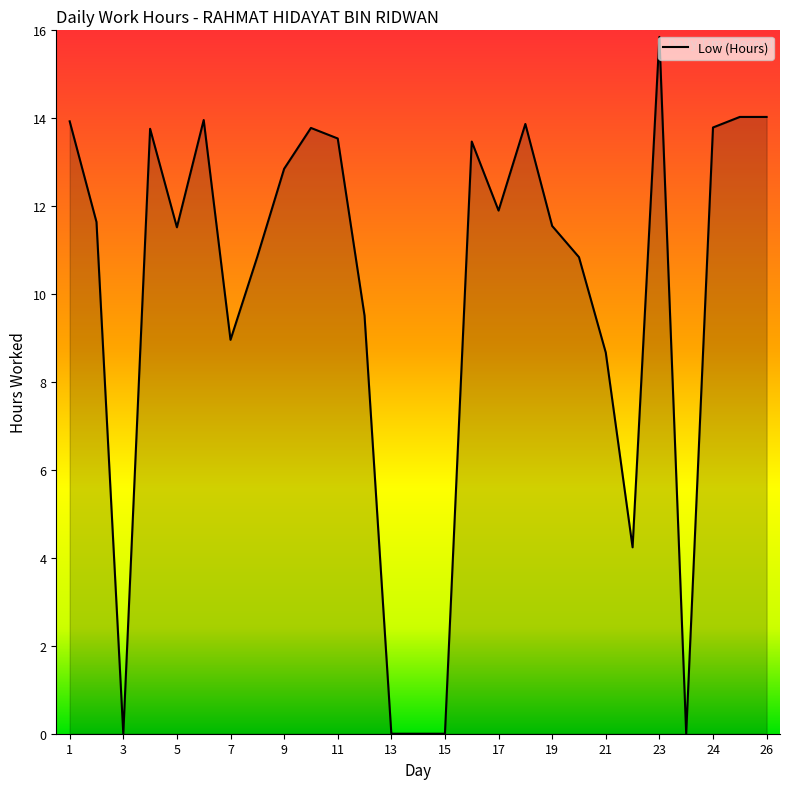

At which label is the value closest to 7?

21